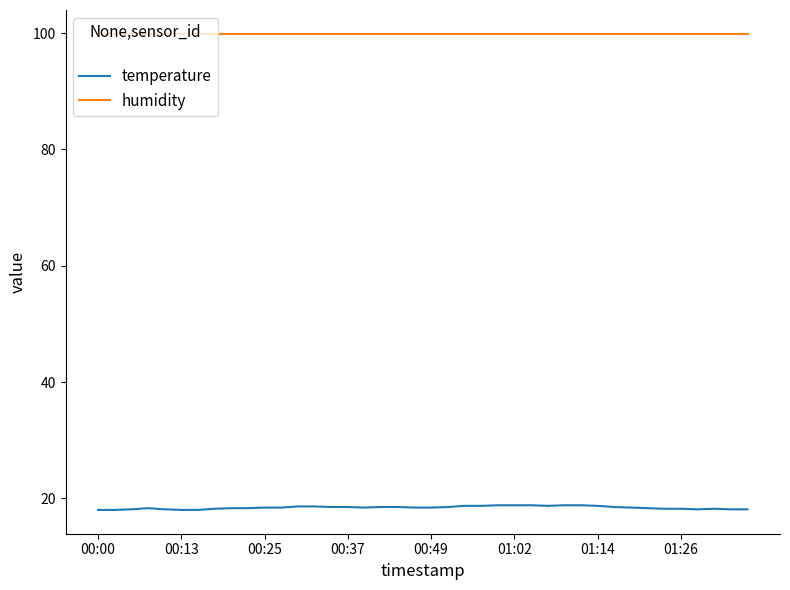

True or false: humidity and temperature cross at least once.

False